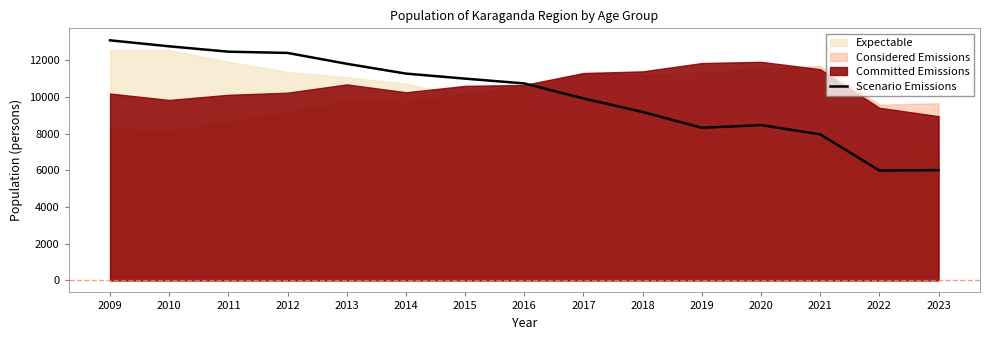

What is the lowest value of the Scenario Emissions series?

5985